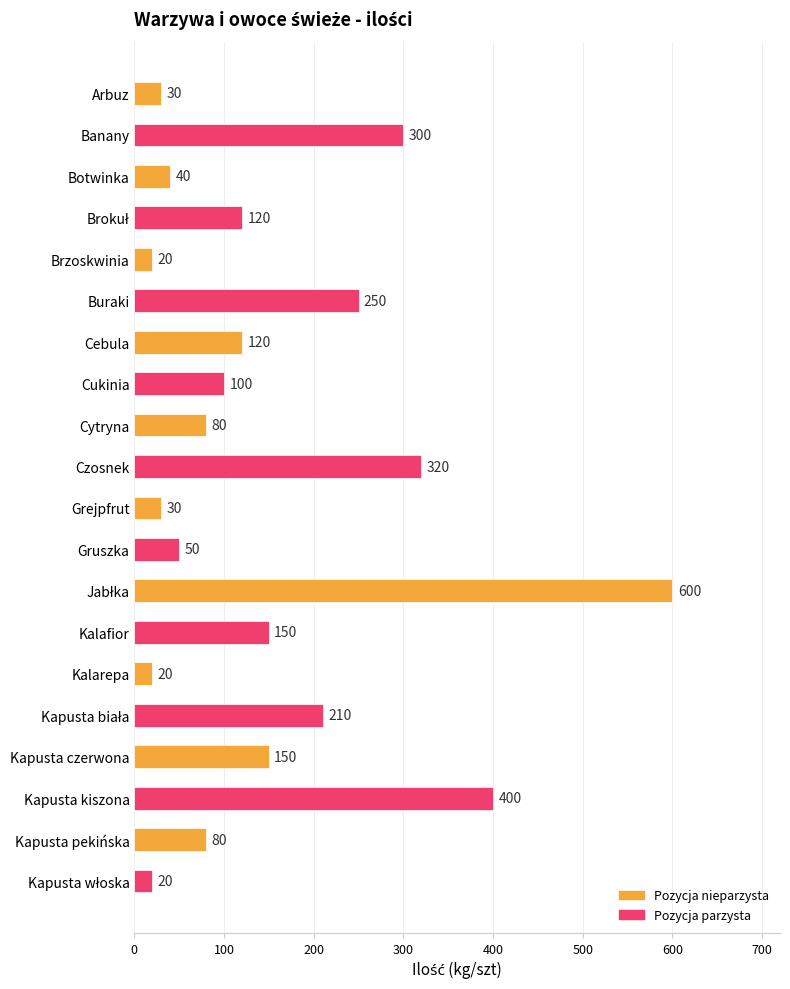

How many categories are shown in the chart?

20